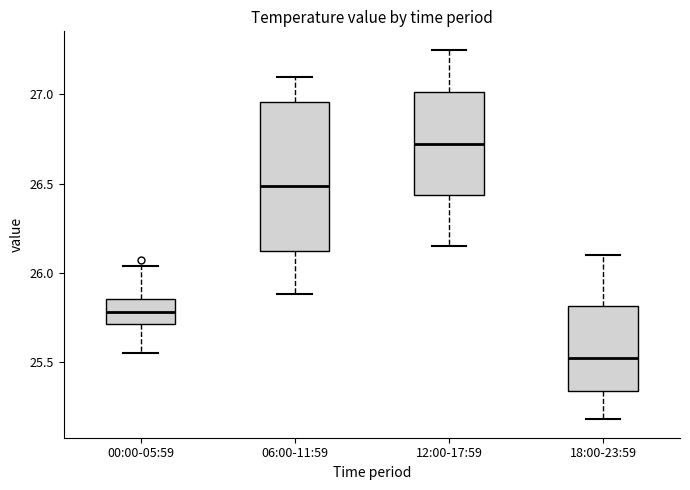

Comparing the boxes themselves (not the whiskers), which one is the tallest?

06:00-11:59